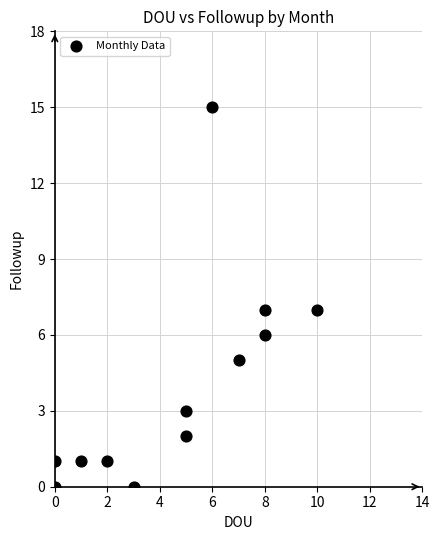

What is the range of X values (max minus min)?

10